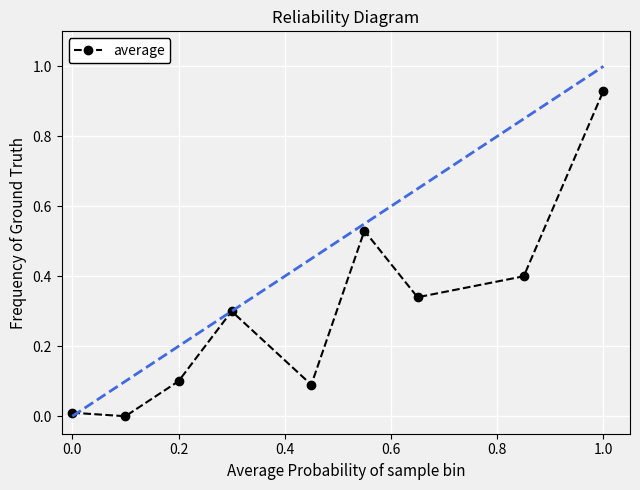

What is the sum of all values?

2.7